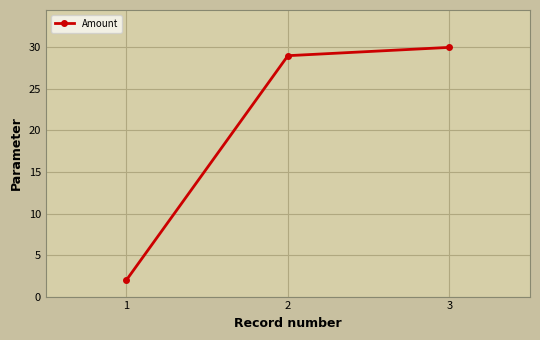

Reading left to right, transcribe all the data shown in this chart.

2	29	30